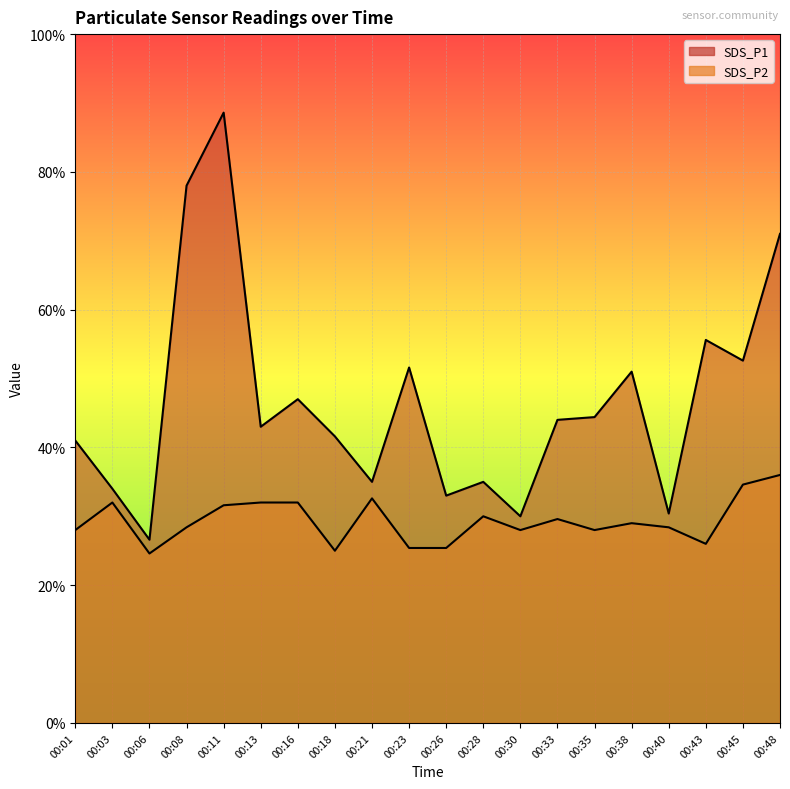

True or false: SDS_P1 has a value of 2.0 at 00:01.

True